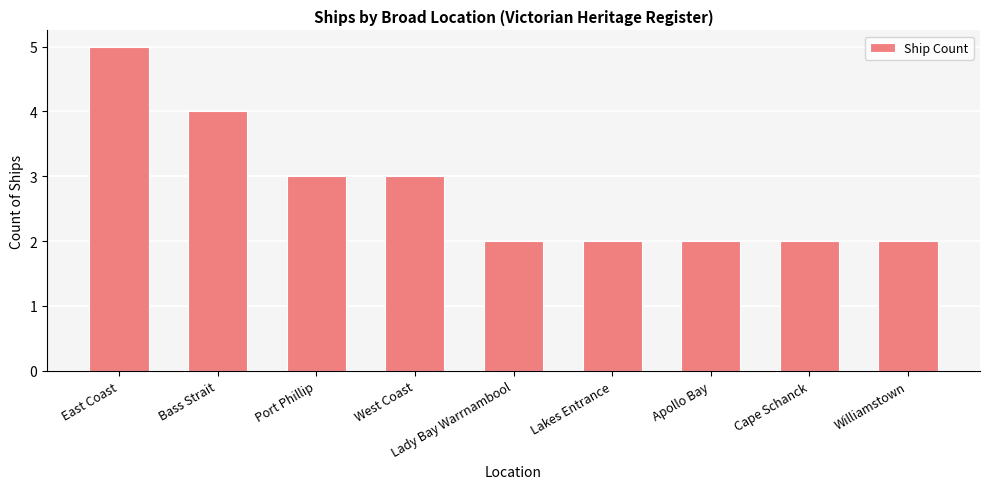

How many values are between 2 and 3?

7